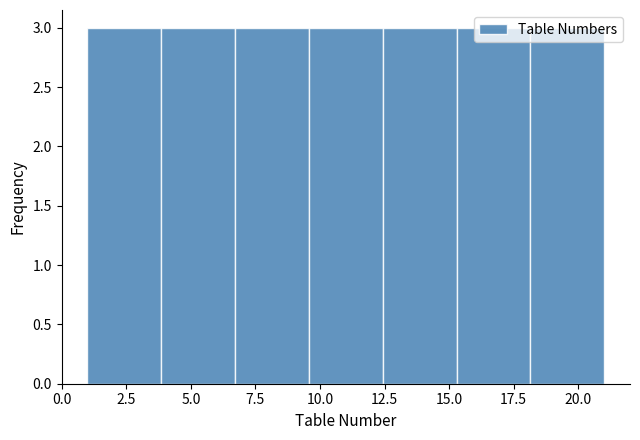

Reading left to right, list every bar in this chart as the range it spans on the x-axis followed by its height. Neither the bar edges nor the heights are printed on the chart, so give them approximately, as read against the axes.

1.0 to 4.0: 3
4.0 to 6.5: 3
6.5 to 9.5: 3
9.5 to 12.5: 3
12.5 to 15.5: 3
15.5 to 18.0: 3
18.0 to 21.0: 3